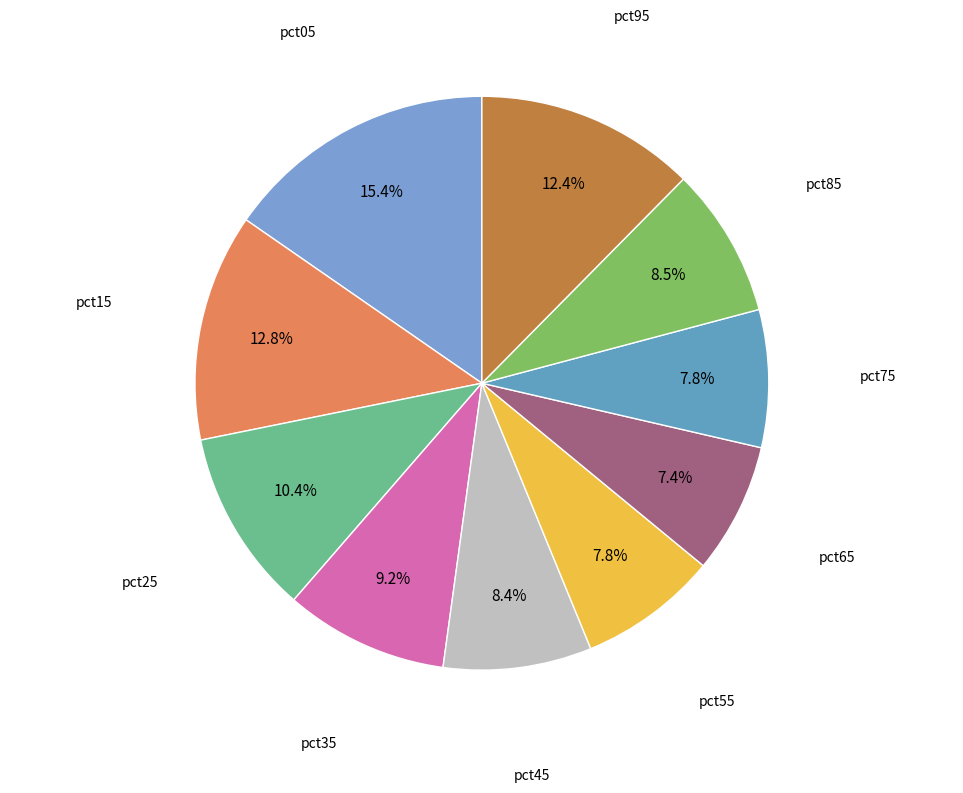

How many slices are in this pie chart?

10